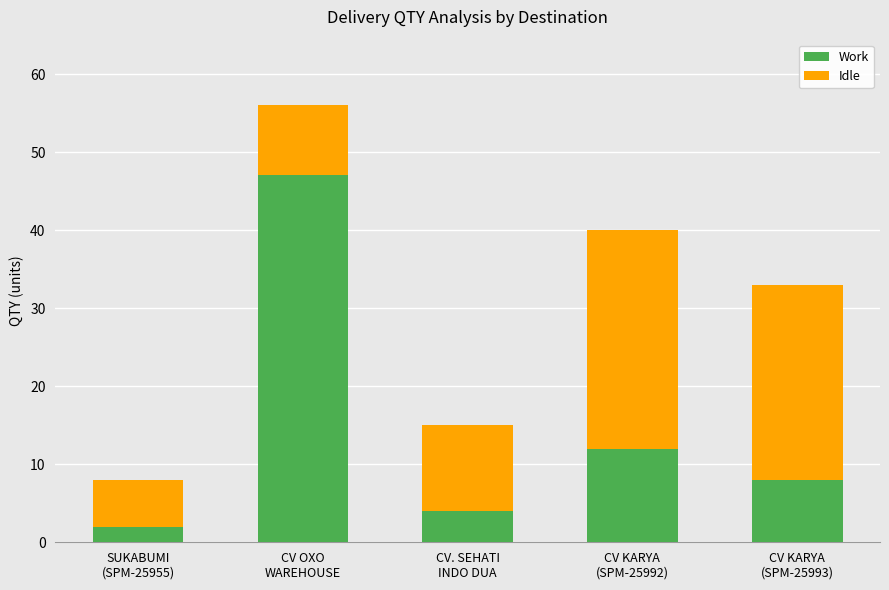

The value of Work at CV OXO
WAREHOUSE is 47. True or false?

True